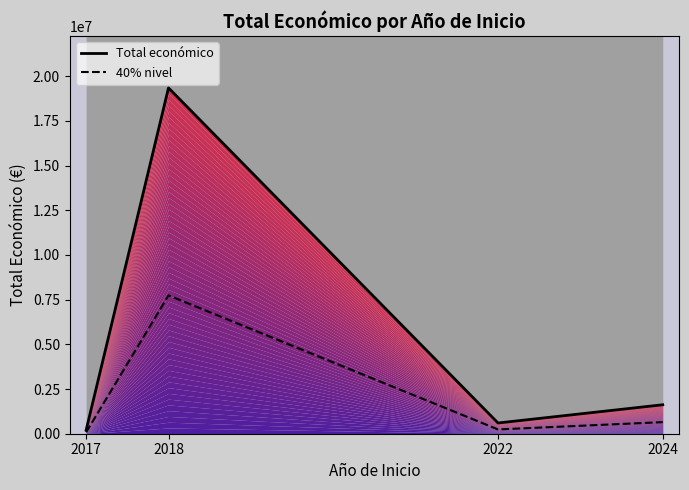

Which series has the widest spread of values?

Total económico